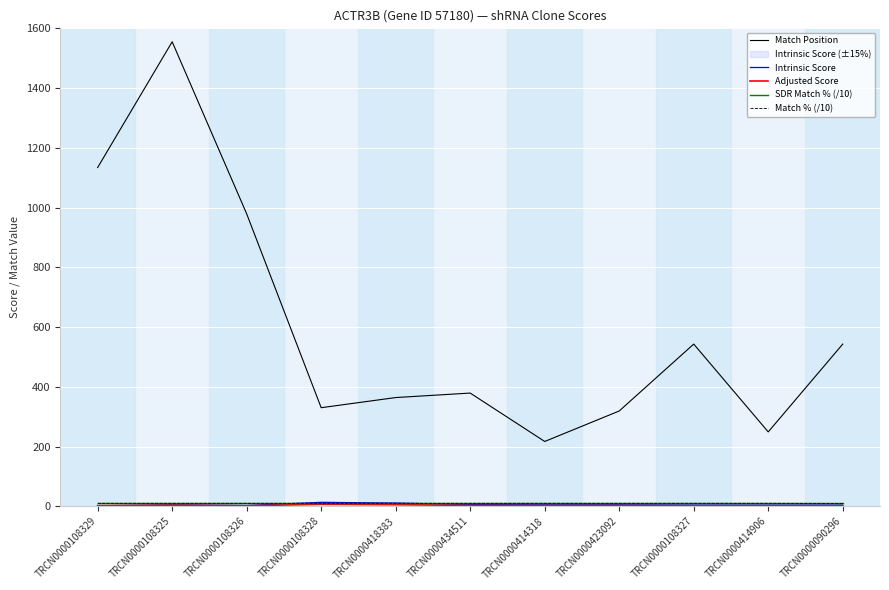

Which series has the largest total across all categories?

Match Position